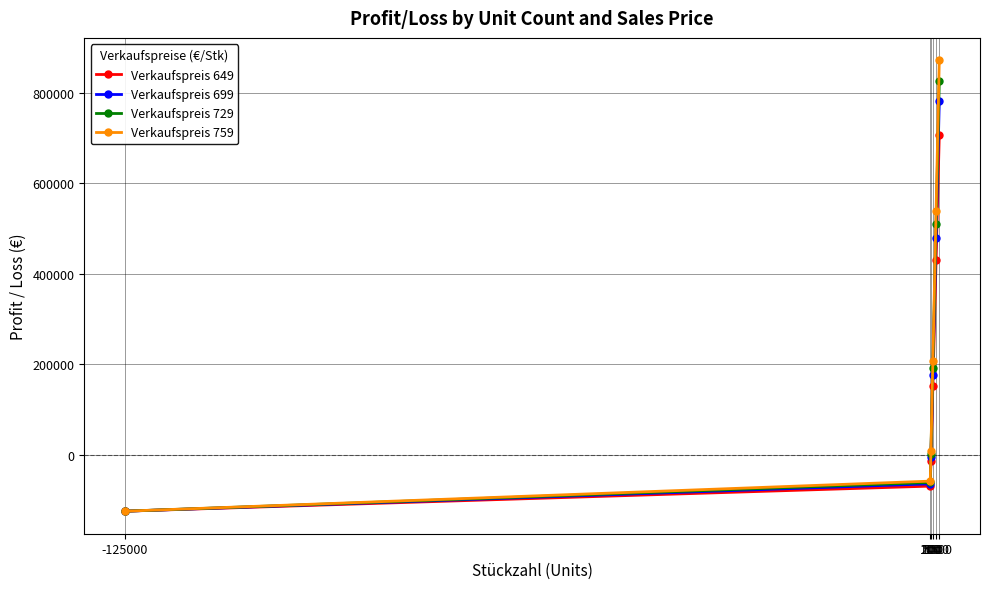

How many values in Verkaufspreis 649 are above zero?

3